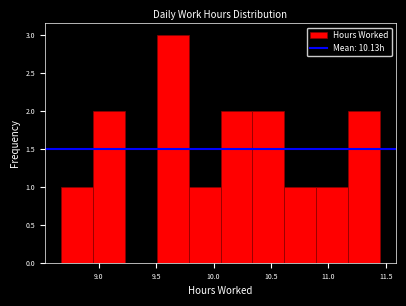

Over which range of the x-axis is the bar tallest?

9.50 to 9.80